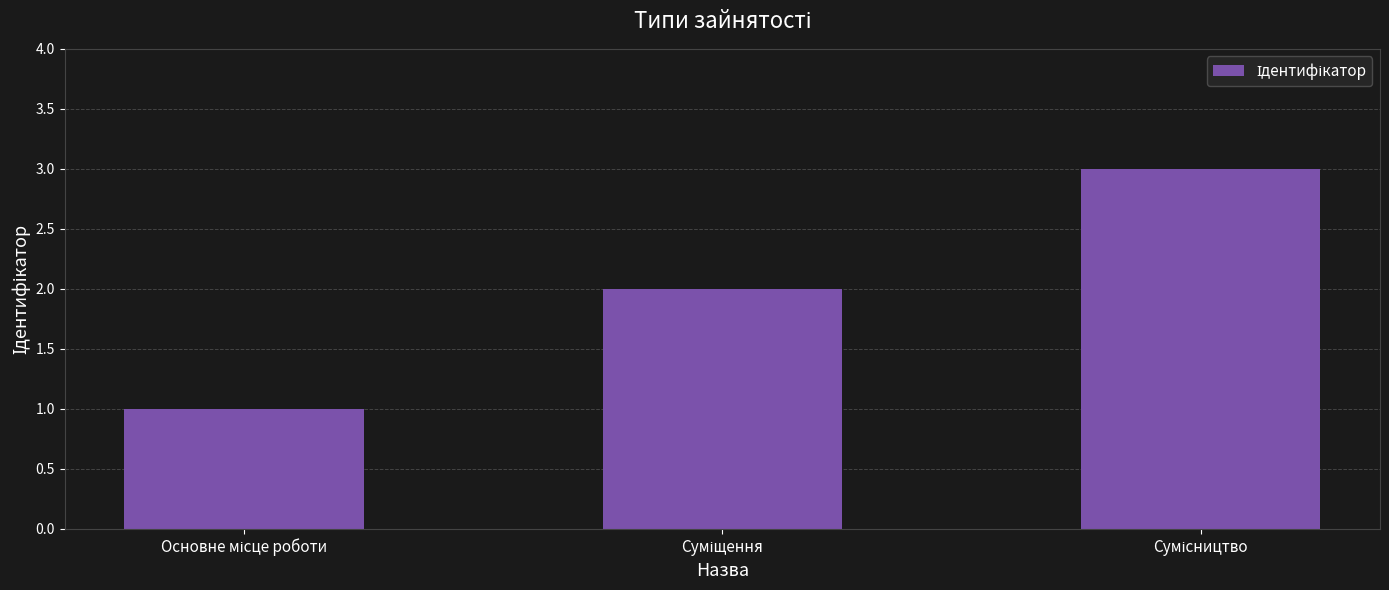

Count the values in the range 1 to 3.

3